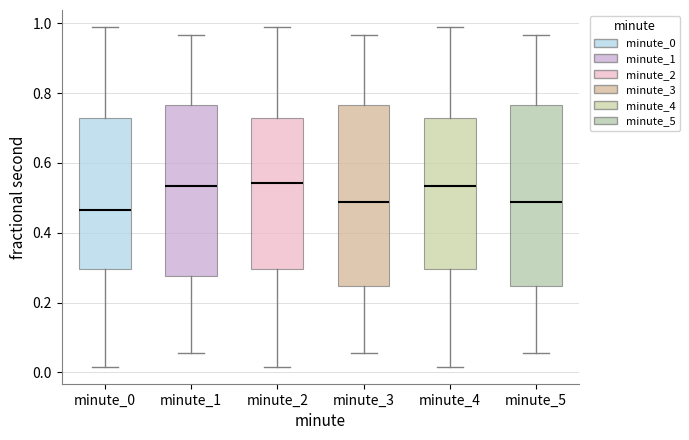

Reading left to right, read every box against the y-axis: the position of its median line, the range the box covers, and the ends of its whiskers. The values are not printed on the chart, so give them approximately, as read against the axis.

minute_0: median 0.46, box 0.30 to 0.72, whiskers 0.02 to 0.98
minute_1: median 0.54, box 0.28 to 0.76, whiskers 0.06 to 0.96
minute_2: median 0.54, box 0.30 to 0.72, whiskers 0.02 to 0.98
minute_3: median 0.48, box 0.24 to 0.76, whiskers 0.06 to 0.96
minute_4: median 0.54, box 0.30 to 0.72, whiskers 0.02 to 0.98
minute_5: median 0.48, box 0.24 to 0.76, whiskers 0.06 to 0.96